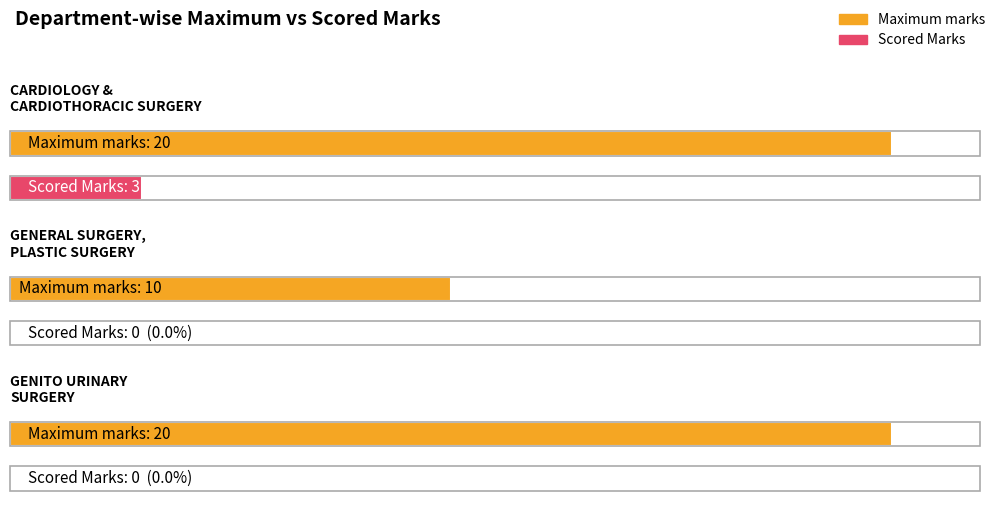

How many data points in Maximum marks are less than 20?

1